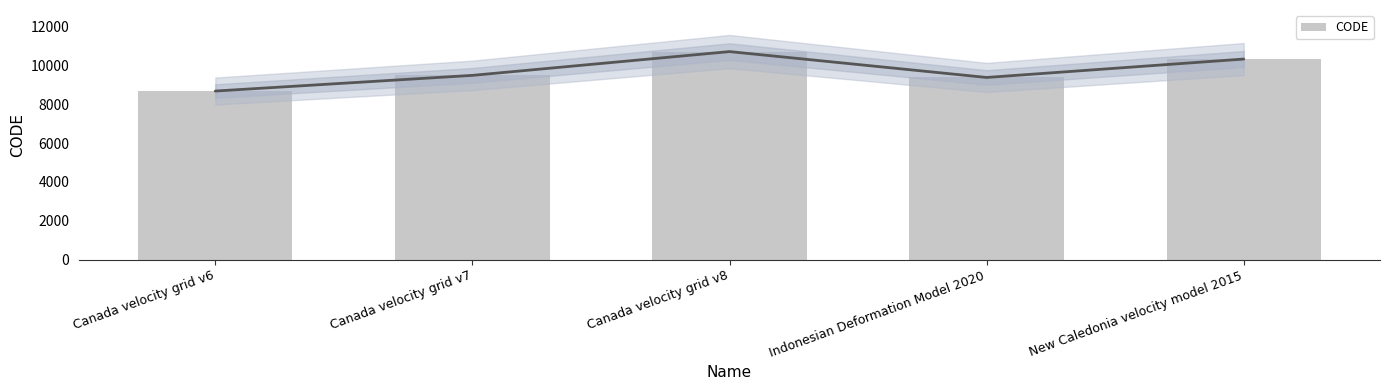

Are the bars horizontal?

No